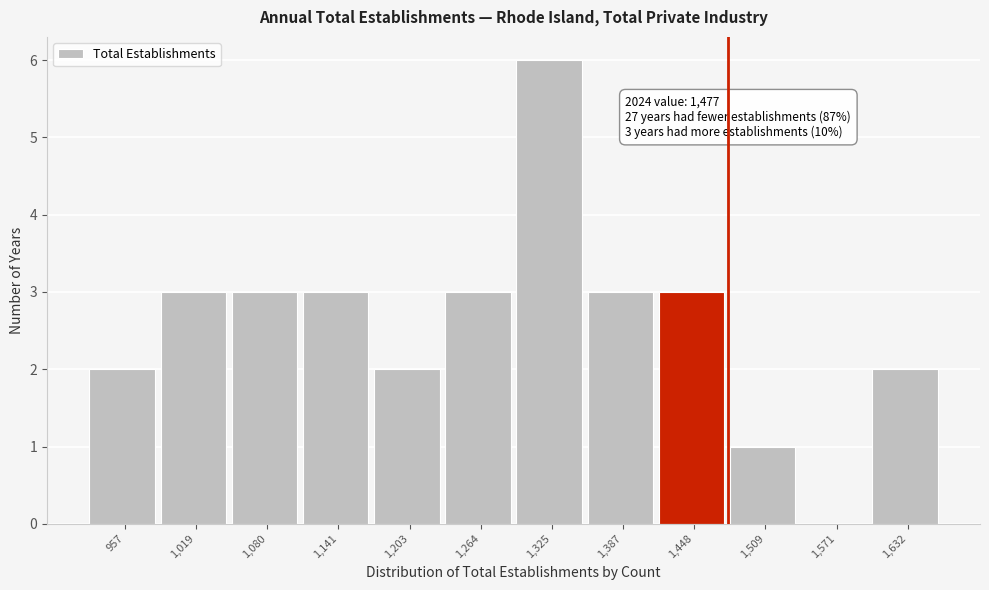

Over which range of the x-axis is the bar tallest?

1300 to 1360